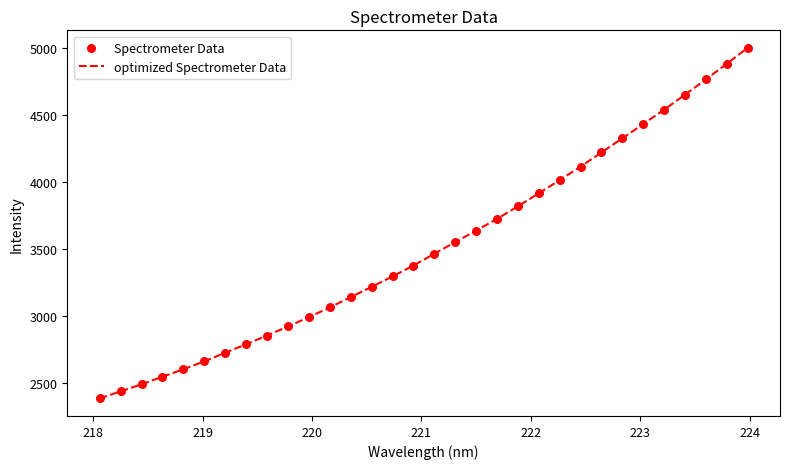

What is the difference between the maximum and minimum values?

2616.6